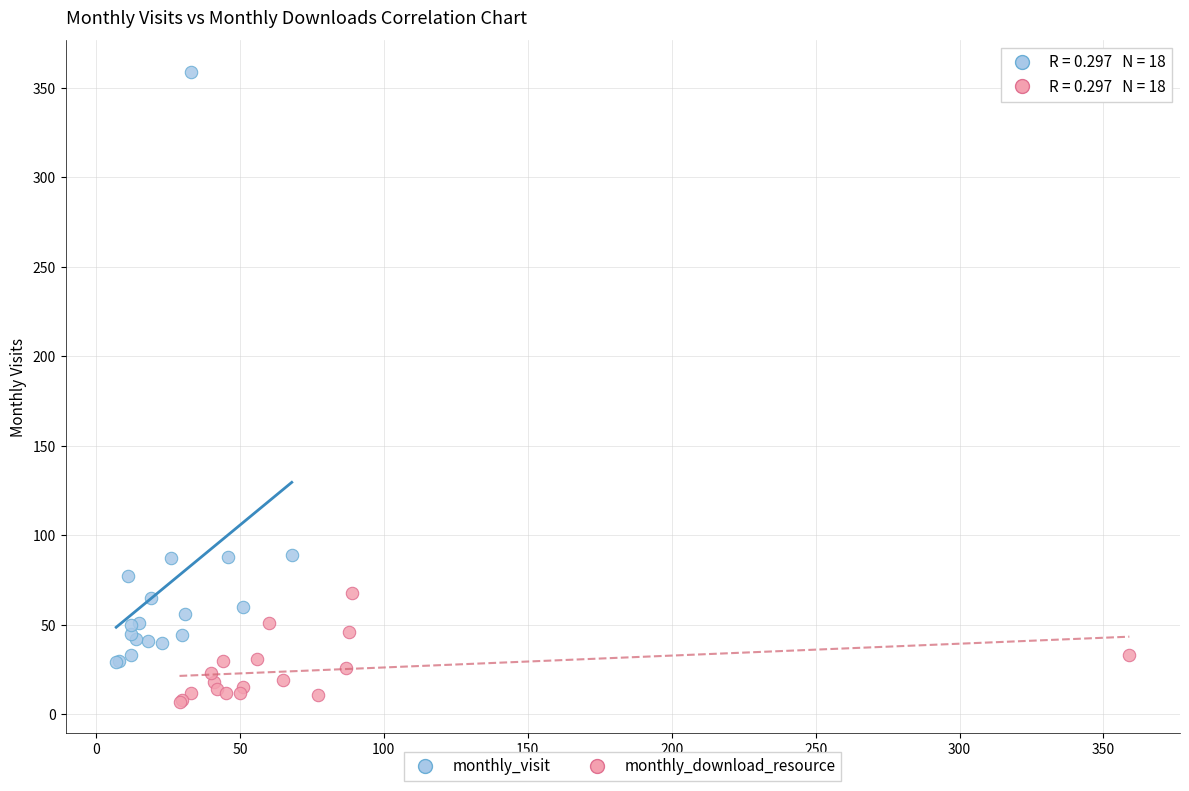

Which series contains the lowest Y value?

monthly_download_resource